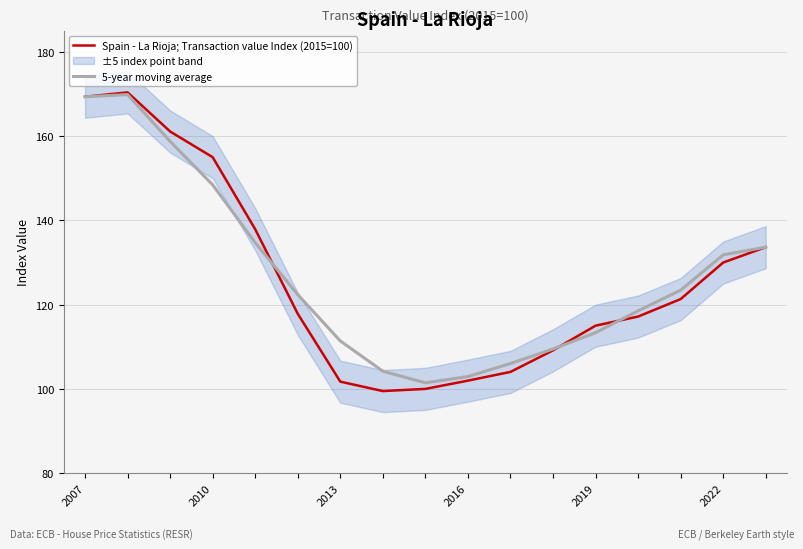

Rank the series by their average value, from lowest to highest.

Spain - La Rioja; Transaction value Index (2015=100), 5-year moving average